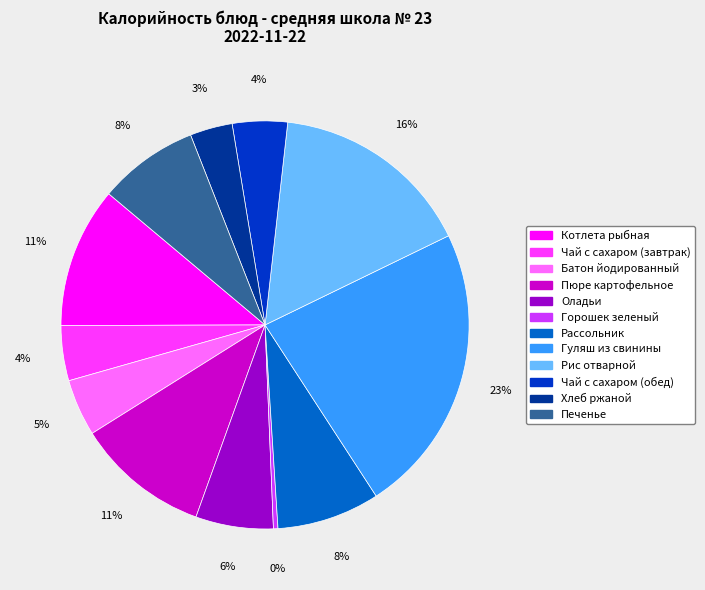

Is there a majority slice in this chart?

No